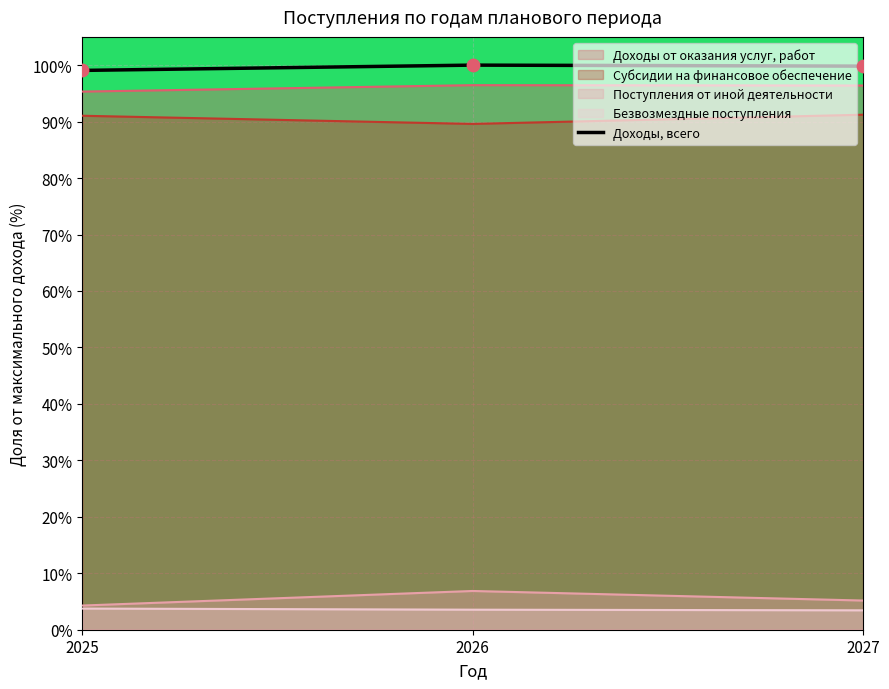

What is the change in value from 2026 to 2027?

-0.2